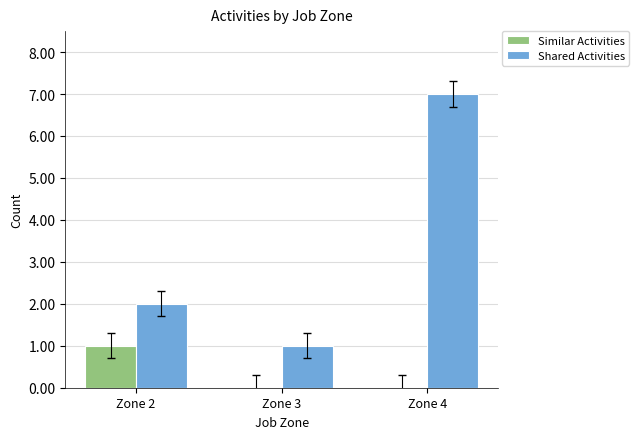

Does the chart contain stacked bars?

No